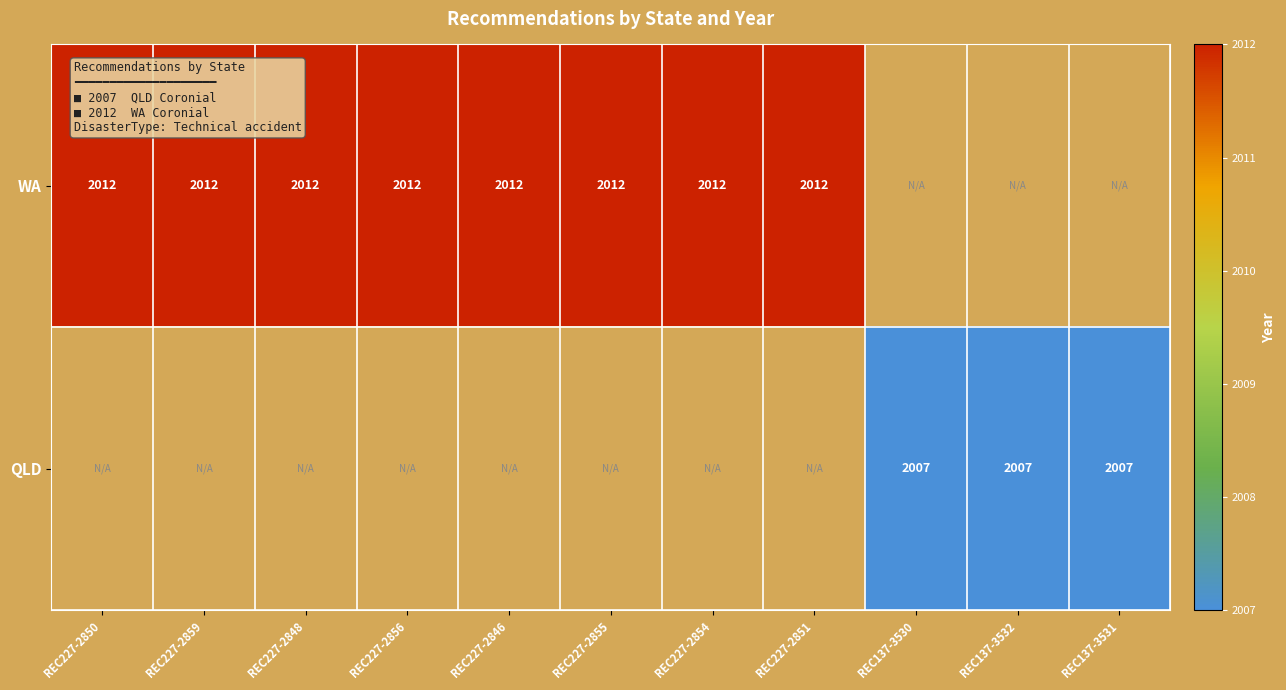

The value of WA at REC227-2854 is 1321. True or false?

False